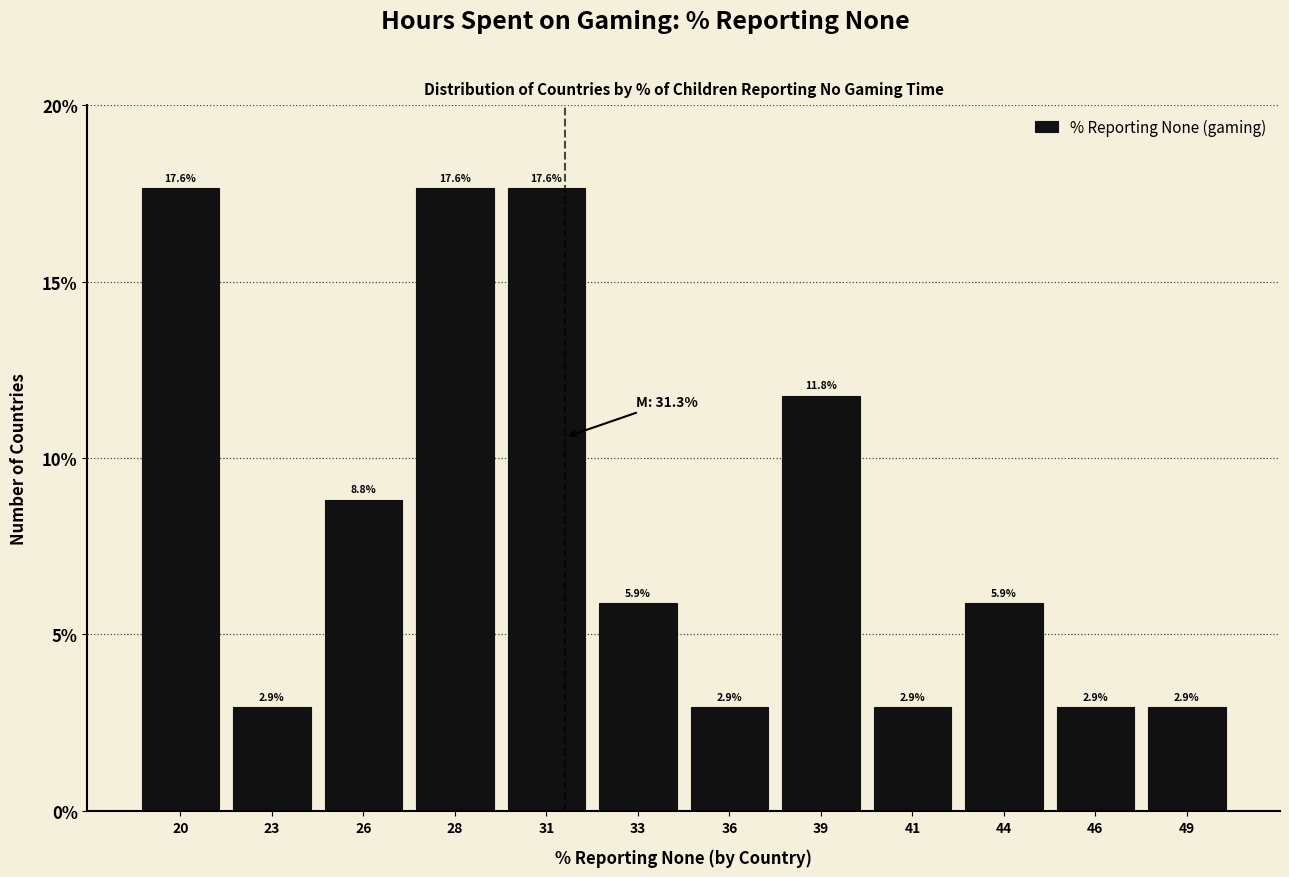

Reading right to left, extract all data points from this chart.

2.9	2.9	5.9	2.9	11.8	2.9	5.9	17.6	17.6	8.8	2.9	17.6